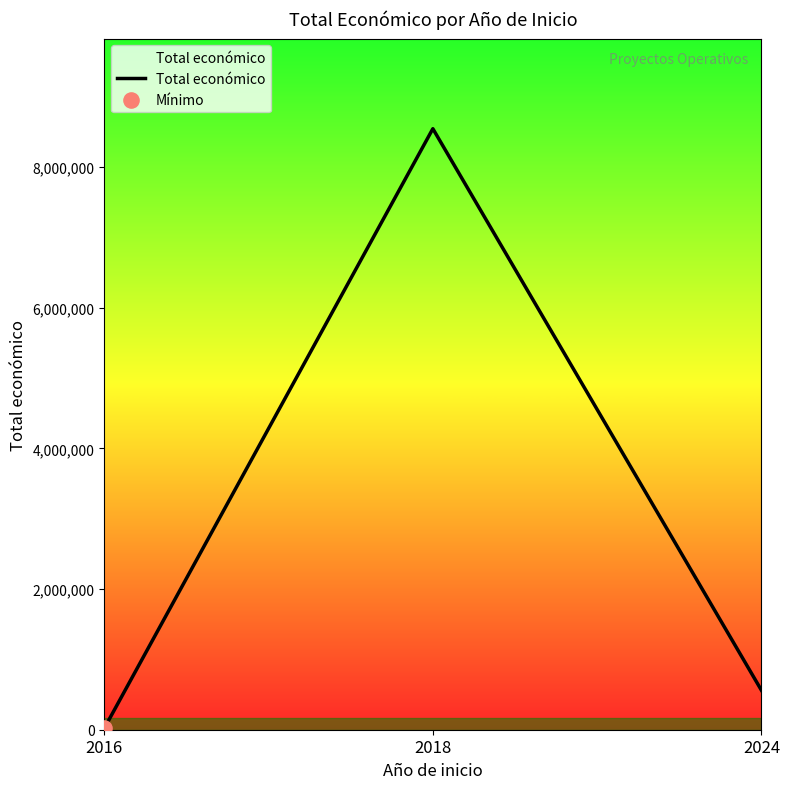

Approximately how many times larger is the value at 2018 compared to 2024?

15.2